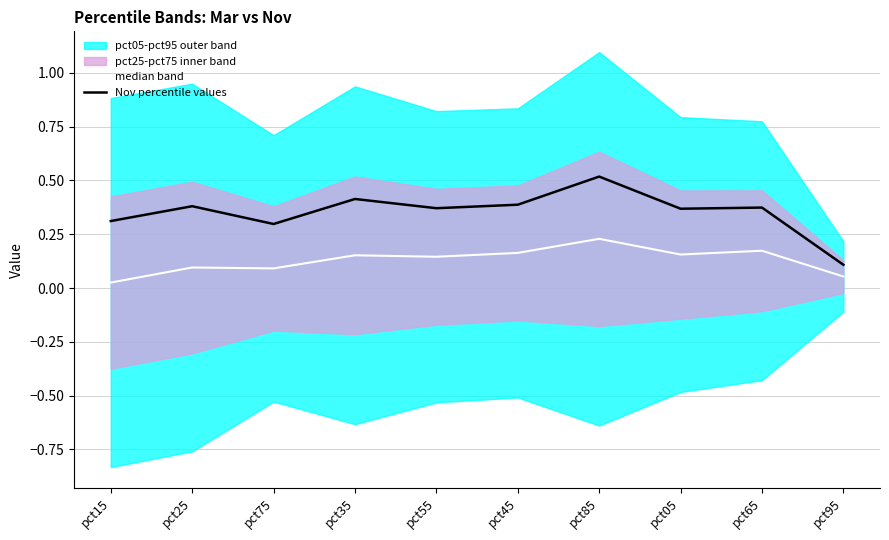

Is the value of Nov percentile values at pct65 greater than the value of median band at pct35?

Yes